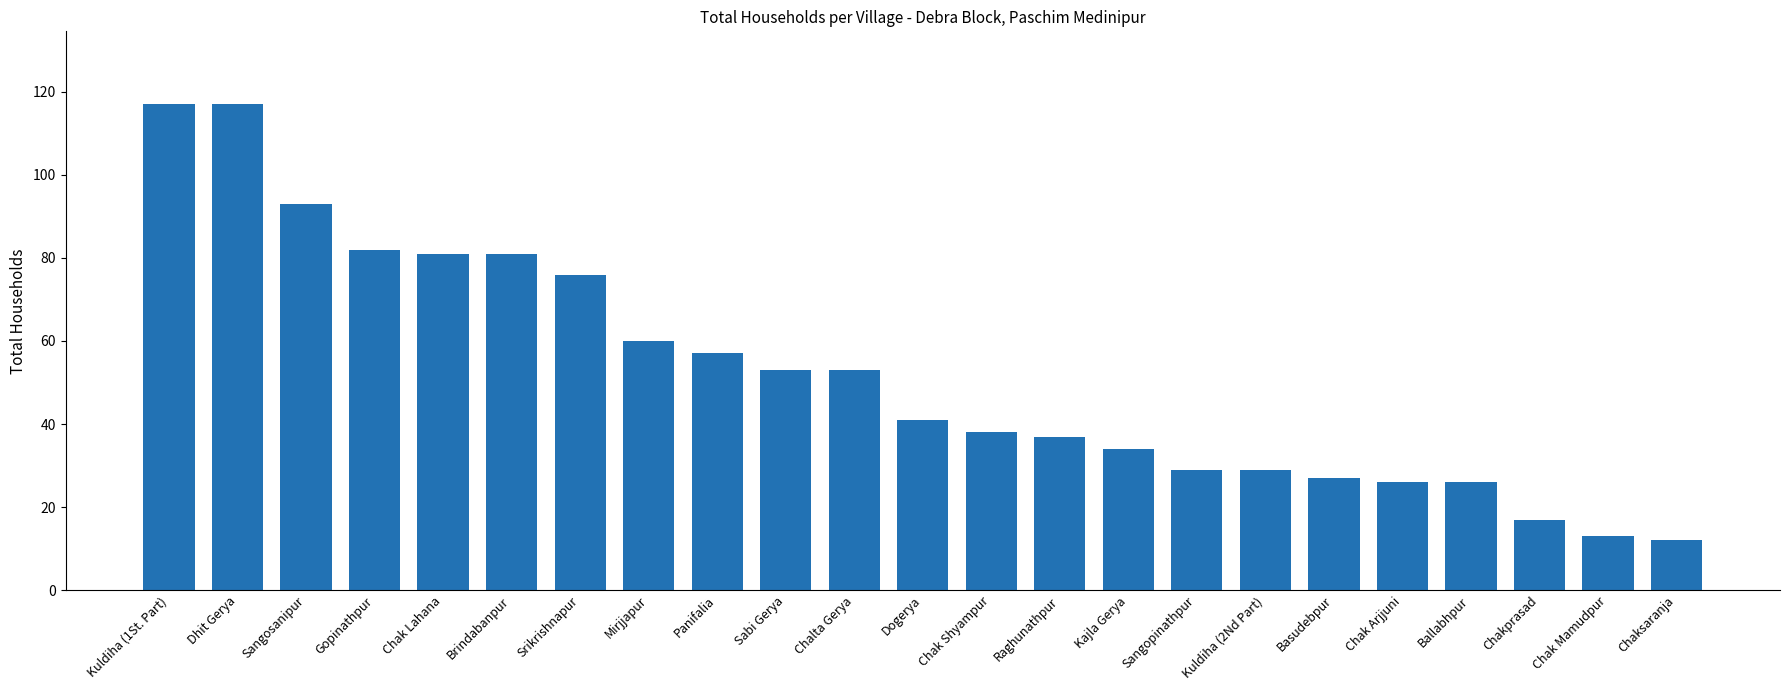

How many data points are less than 41?

11